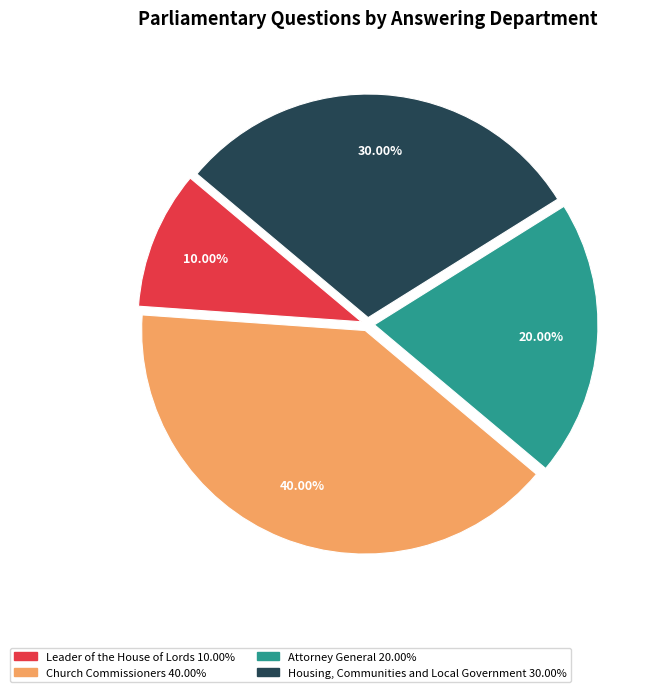

Is there a majority slice in this chart?

No